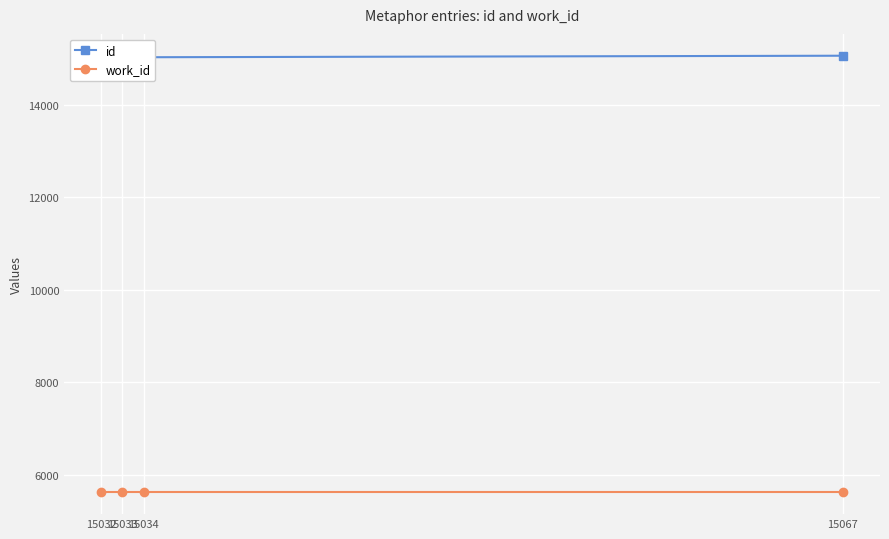

Between 15032 and 15034, which is larger?

15034